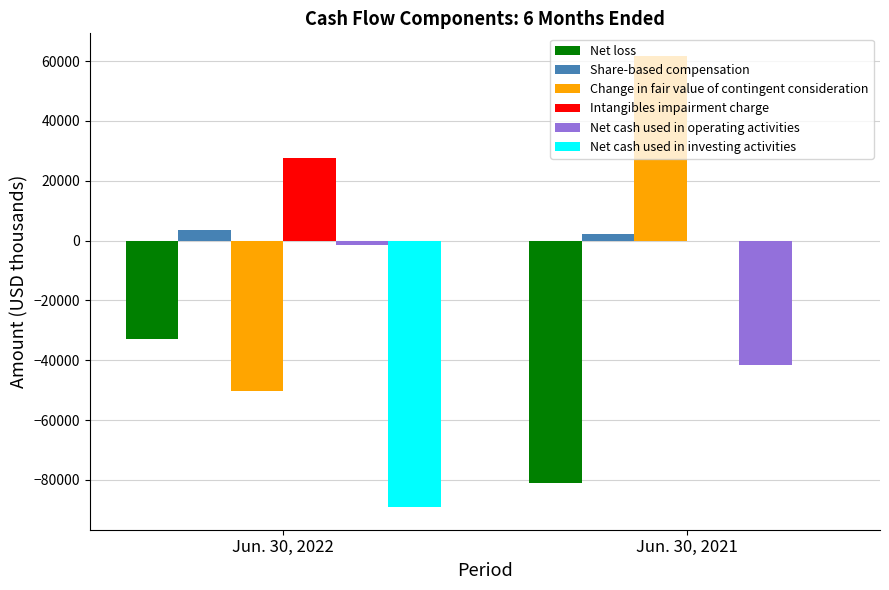

What is the sum of the Net cash used in operating activities values at Jun. 30, 2022 and Jun. 30, 2021?

-43057